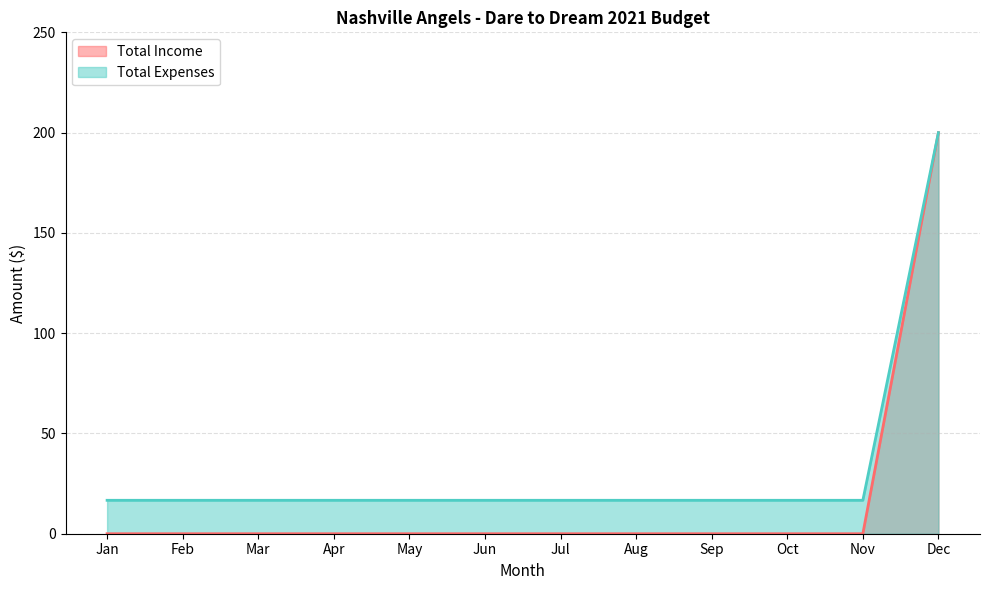

True or false: Total Expenses has a value of 16.7 at Oct.

True